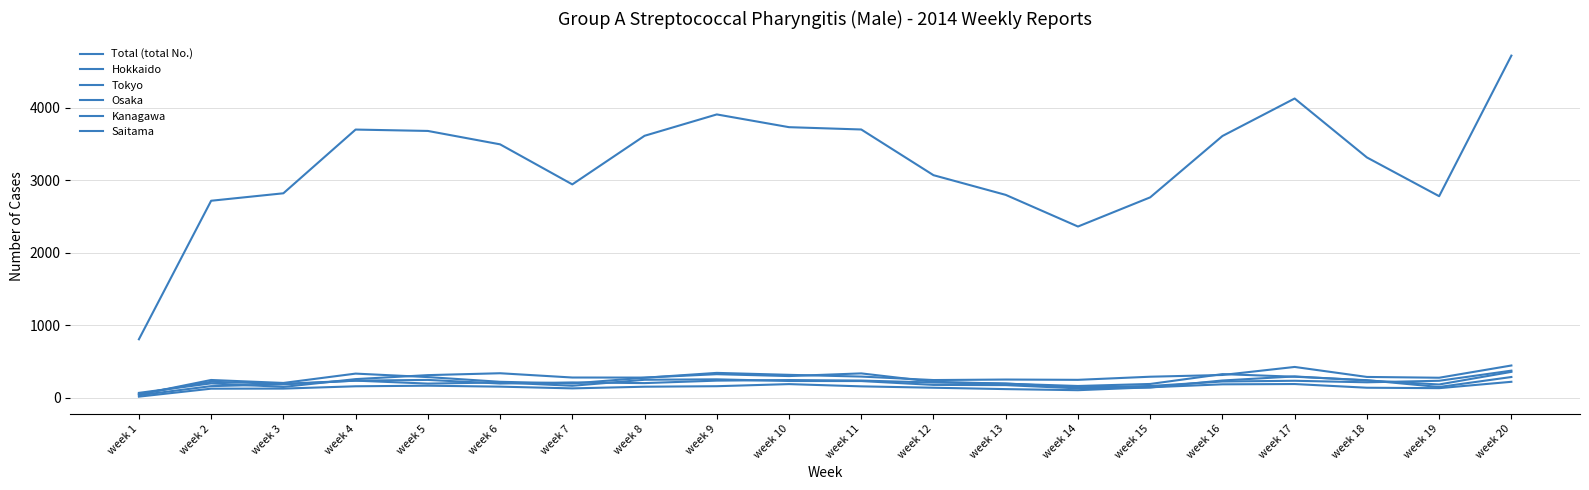

In Kanagawa, how many points are lower than both neighbors (excluding endpoints)?

3